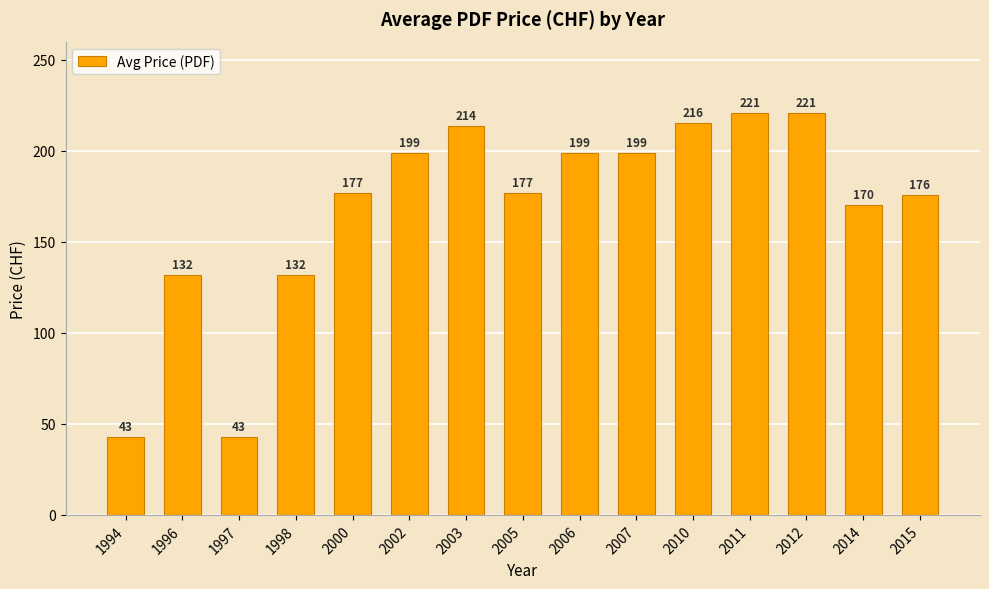

Approximately how many times larger is the value at 1998 compared to 2002?

0.7